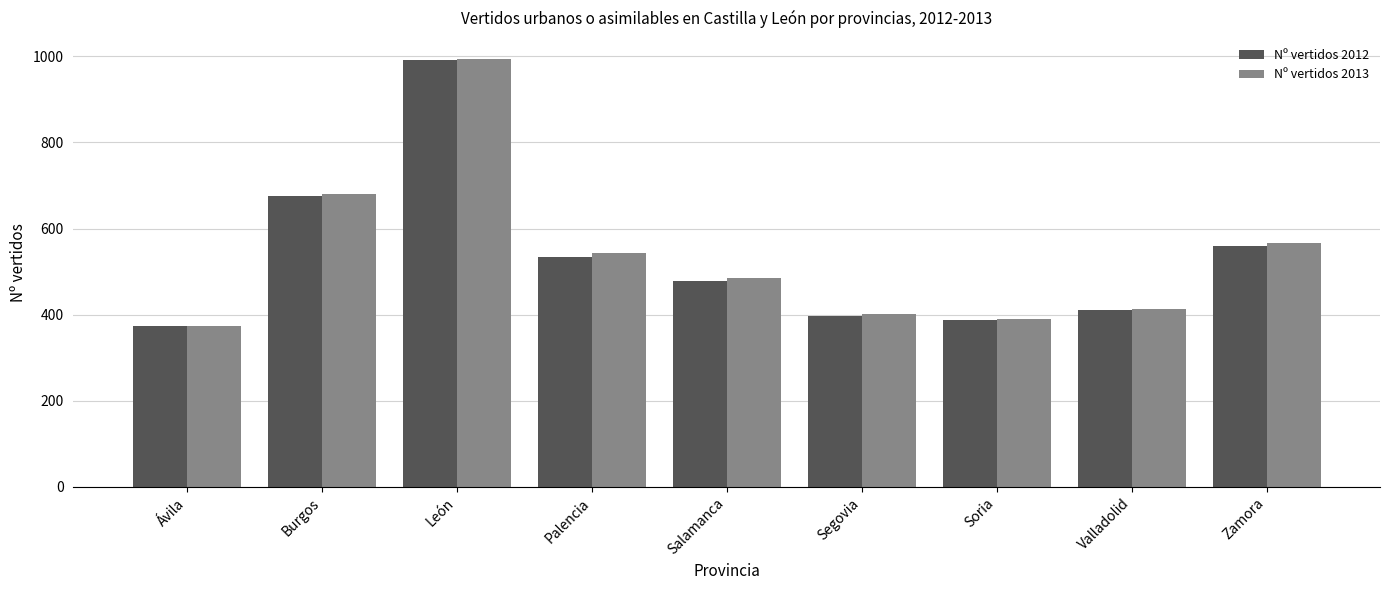

Count the number of data series in this chart.

2